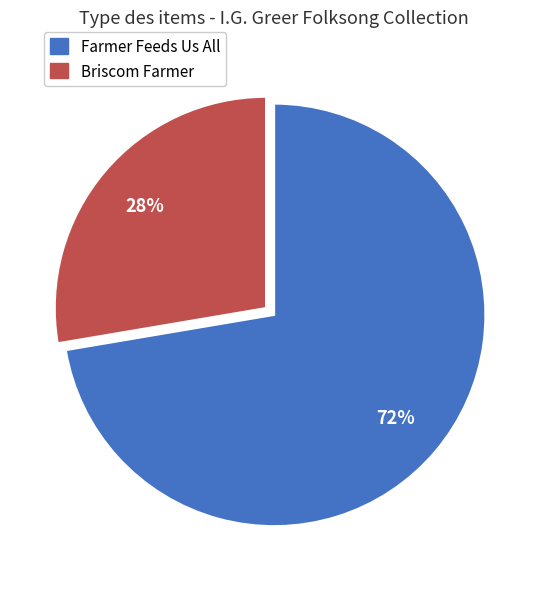

Is there any slice that represents more than half of the pie?

Yes